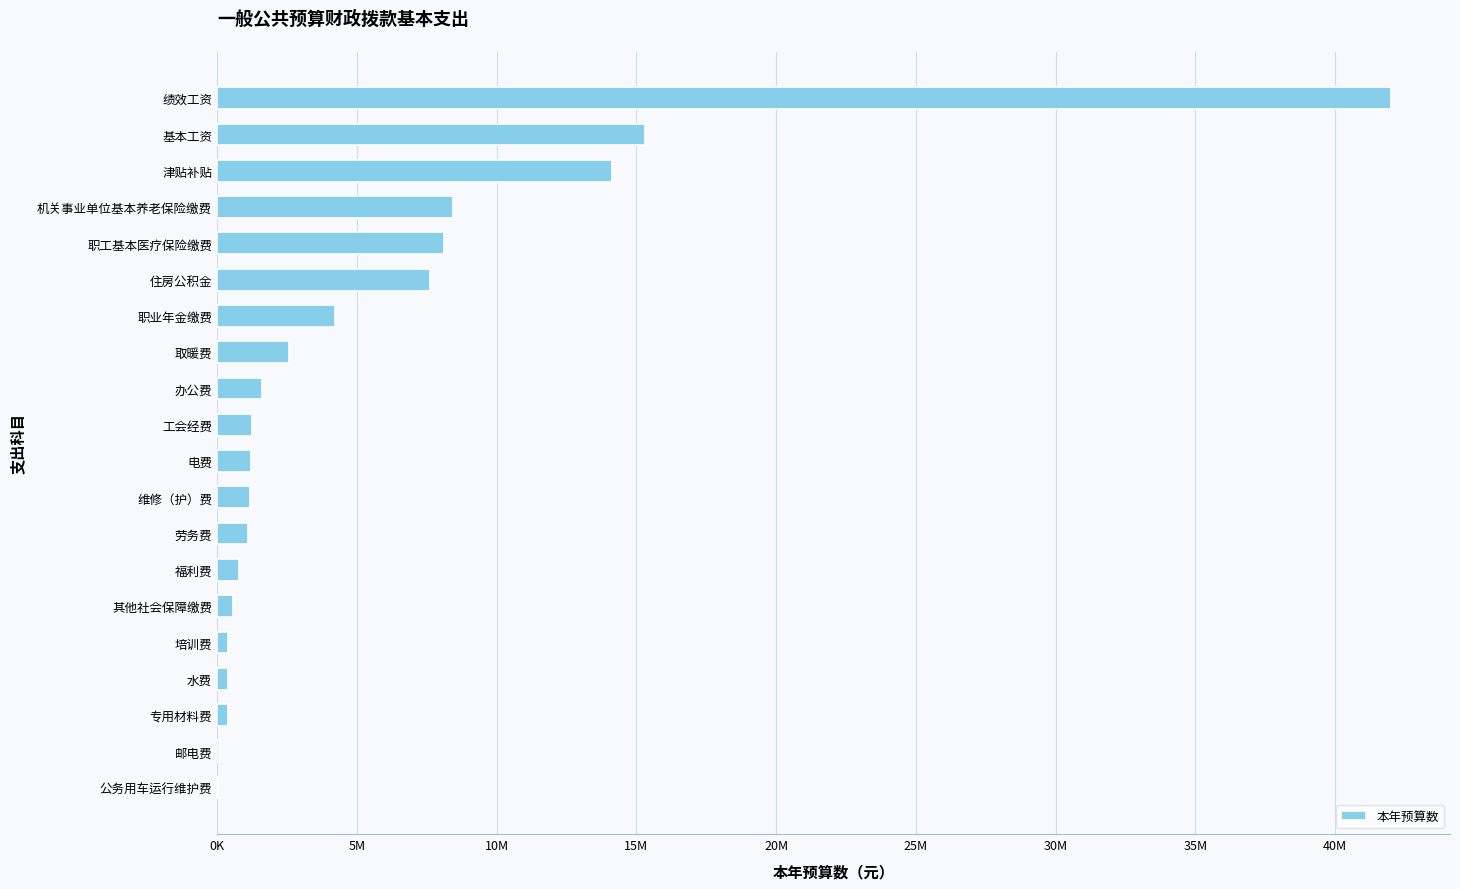

What is the difference between the maximum and minimum values?

41982828.0